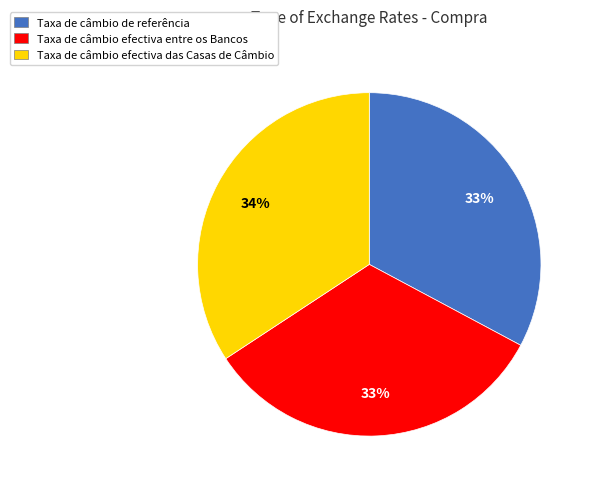

Does any single category account for the majority?

No